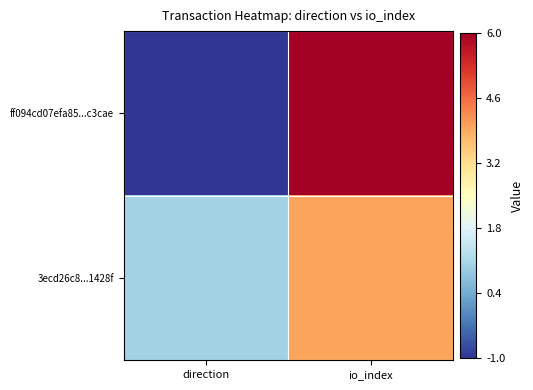

Reading left to right, transcribe all the data shown in this chart.

ff094cd07efa85...c3cae: direction=-1	io_index=6
3ecd26c8...1428f: direction=1	io_index=4